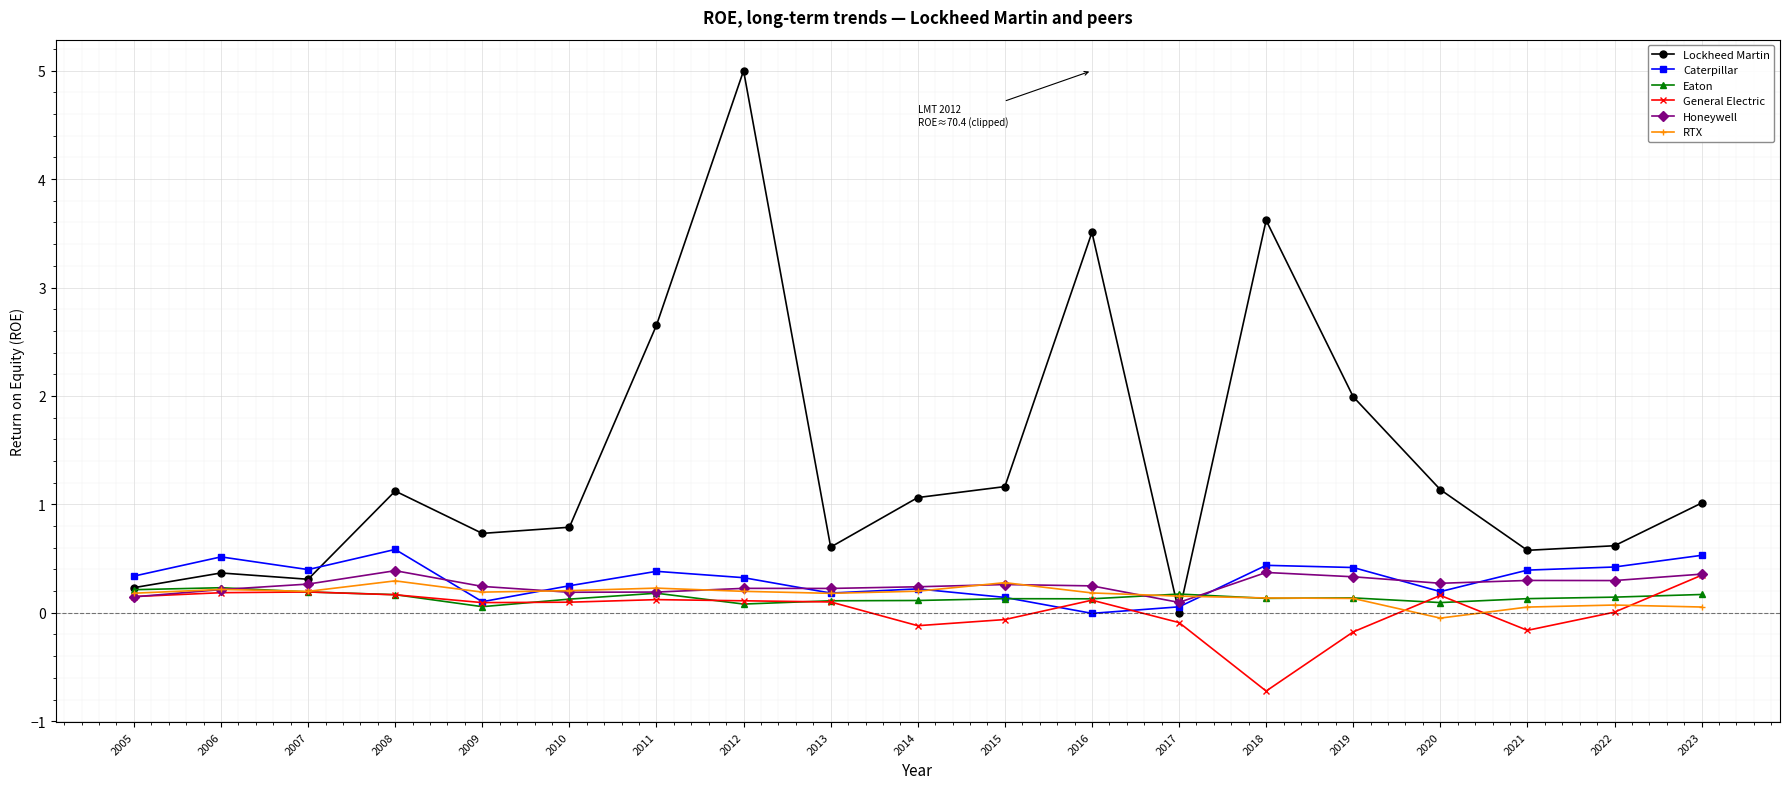

What is the total value across all series at 2008?

2.7